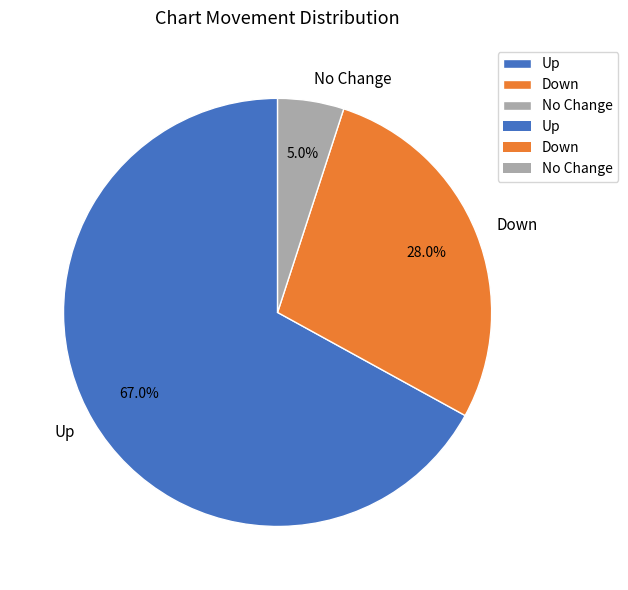

Rank the categories by value from lowest to highest.

No Change, Down, Up